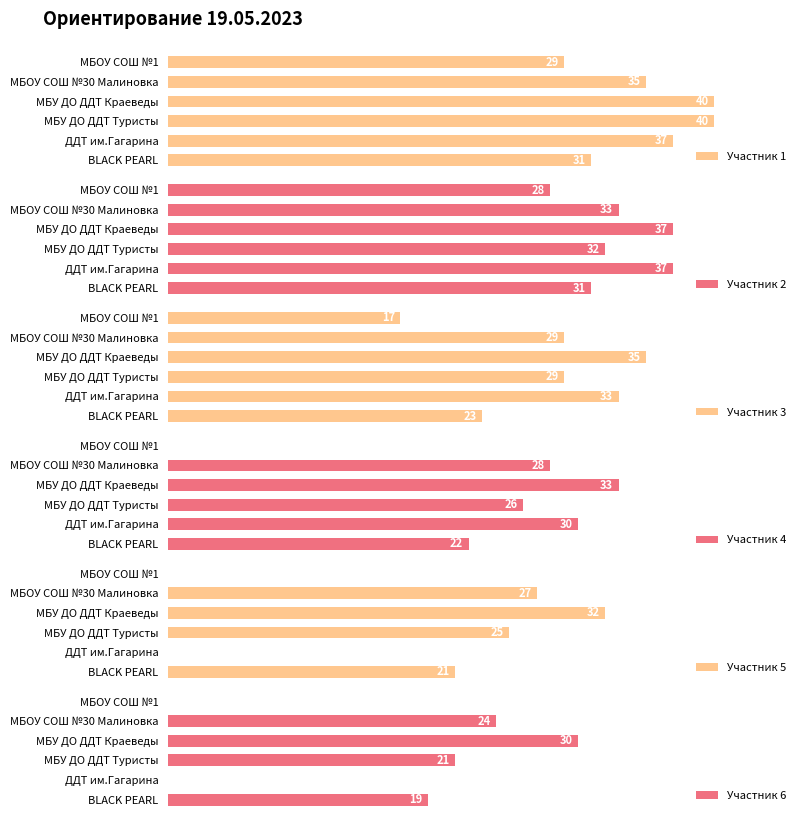

At which label is Участник 1 closest to 34?

МБОУ СОШ №30 Малиновка